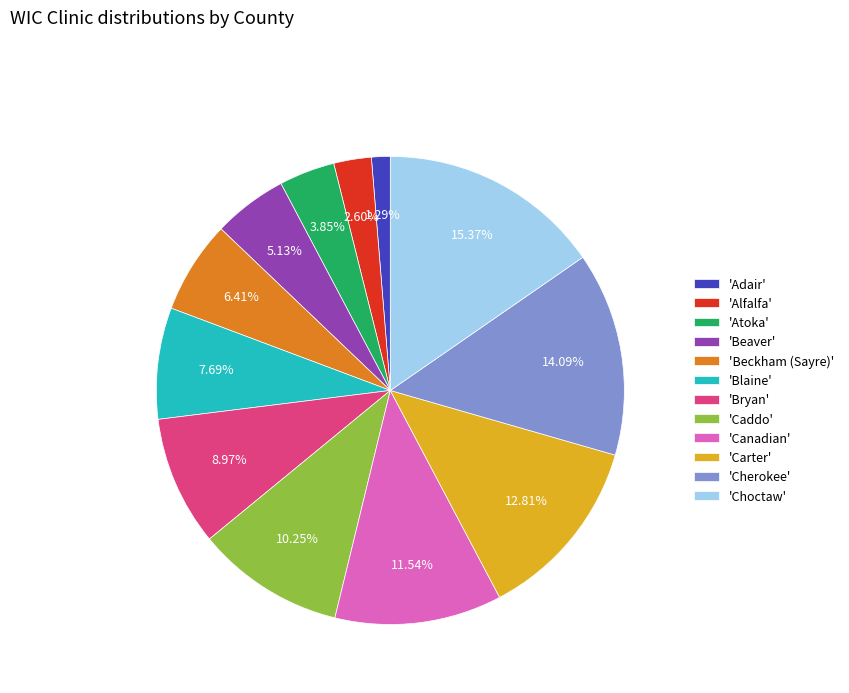

Is there a majority slice in this chart?

No